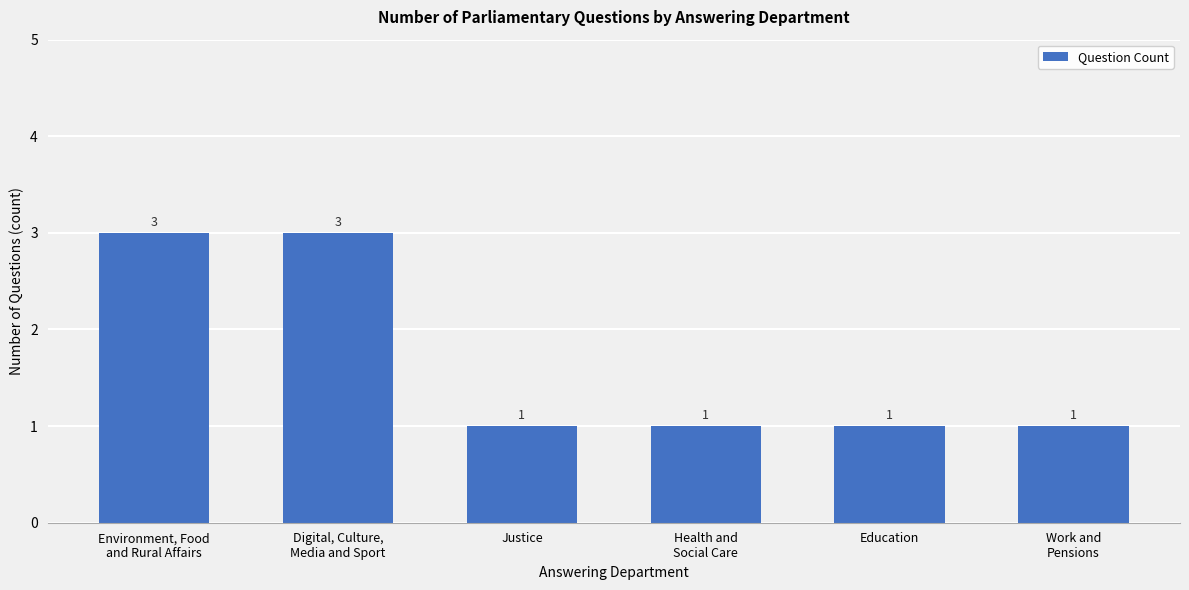

What is the maximum value shown in the chart?

3